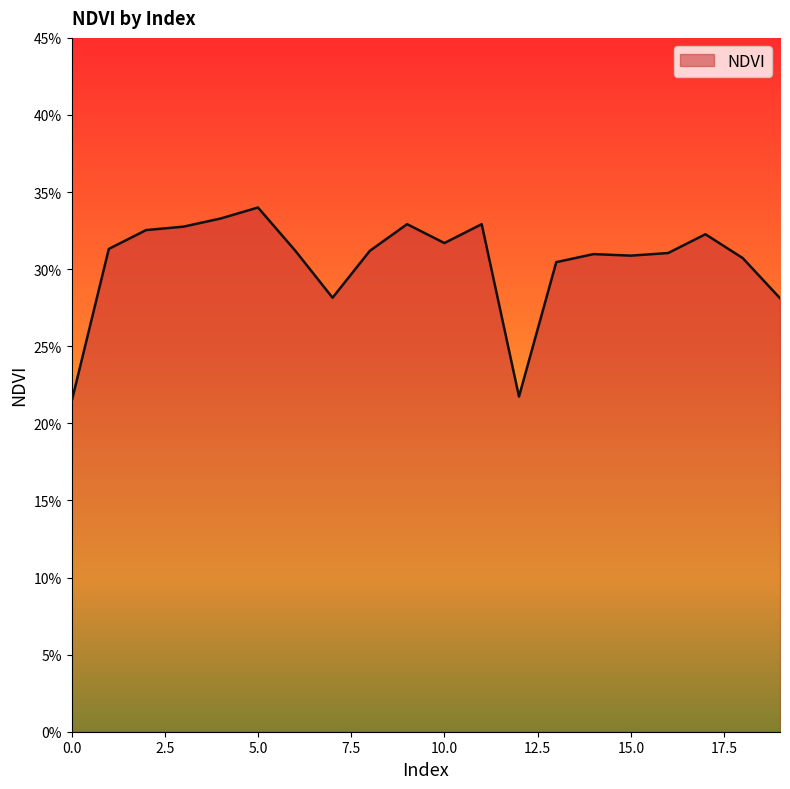

Does the chart display data point markers on the line(s)?

No